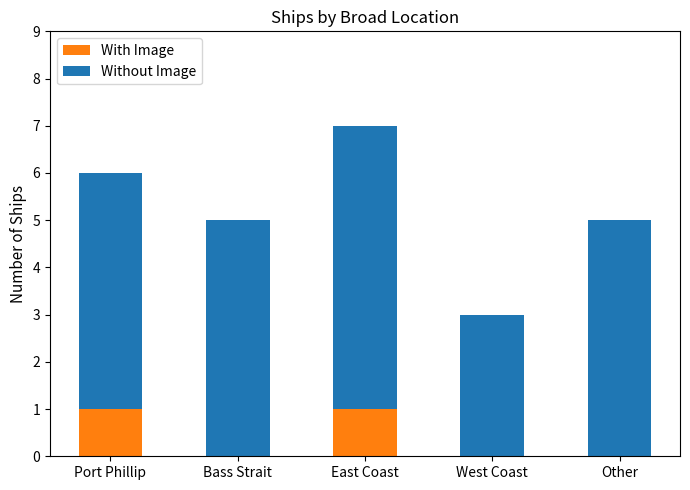

Is it true that With Image equals 1 at Bass Strait?

False